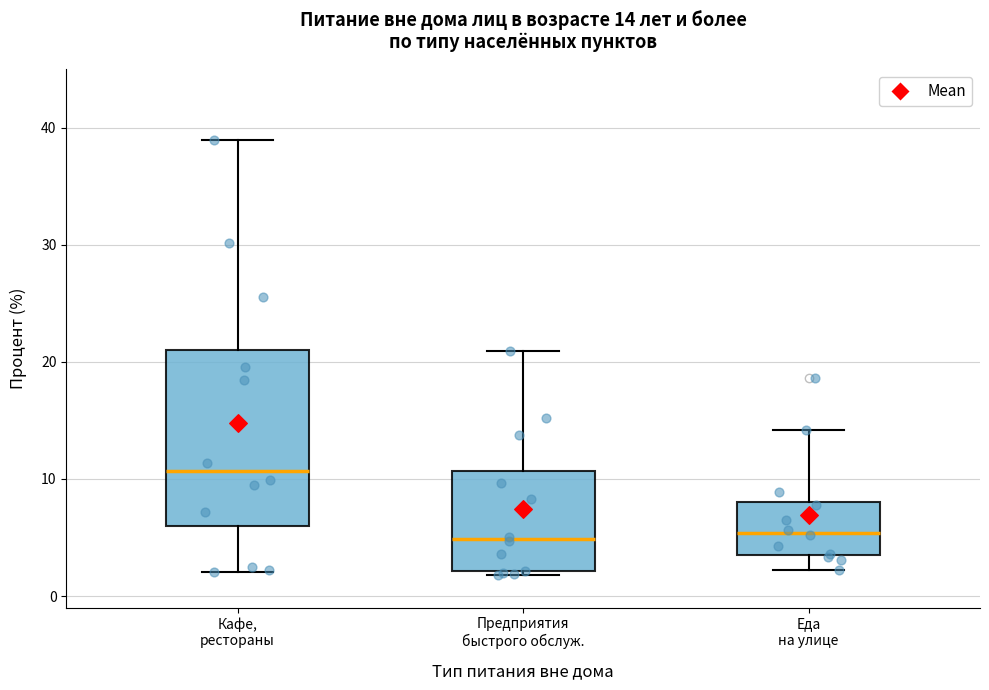

Comparing the boxes themselves (not the whiskers), which one is the tallest?

Кафе, рестораны